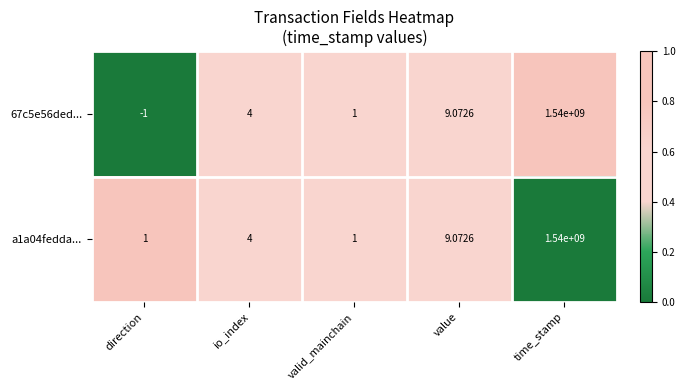

Which label corresponds to the largest value in the chart?

time_stamp